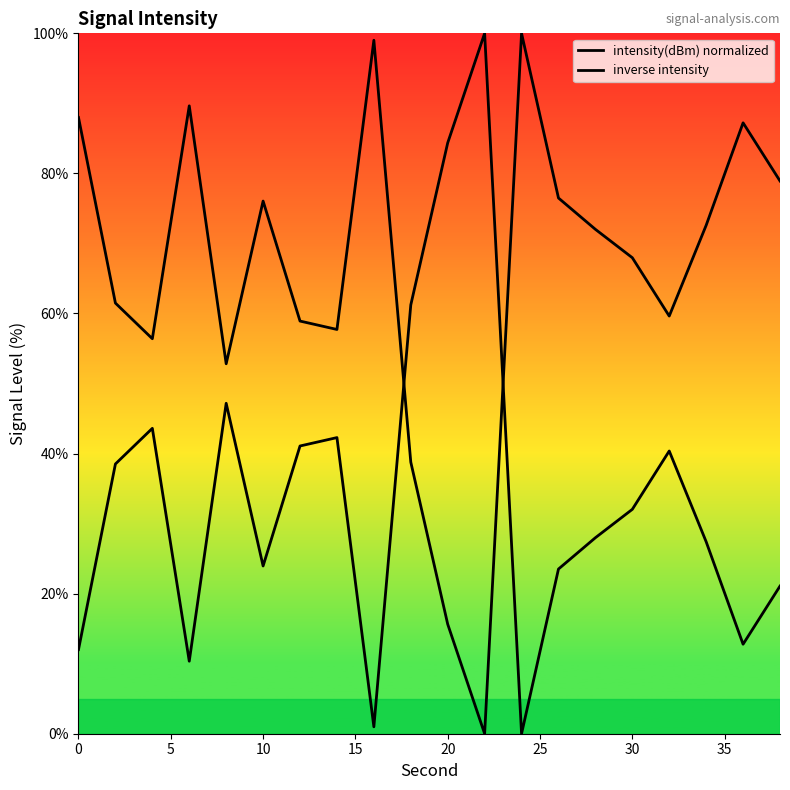

Is this an area chart (filled region under the line)?

No